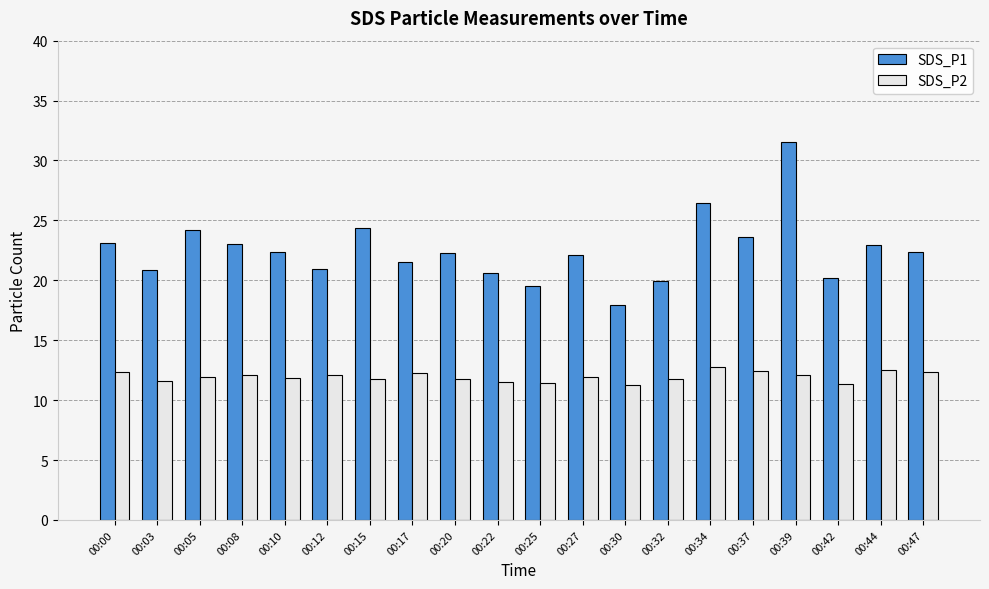

Is it true that SDS_P2 equals 11.2 at 00:30?

True